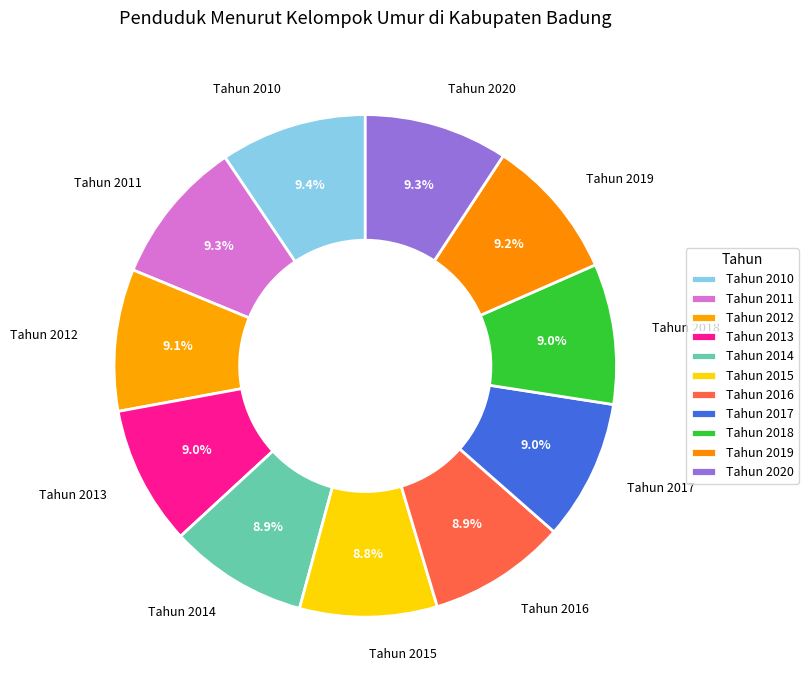

To the nearest percent, what portion does Tahun 2018 represent?

9%